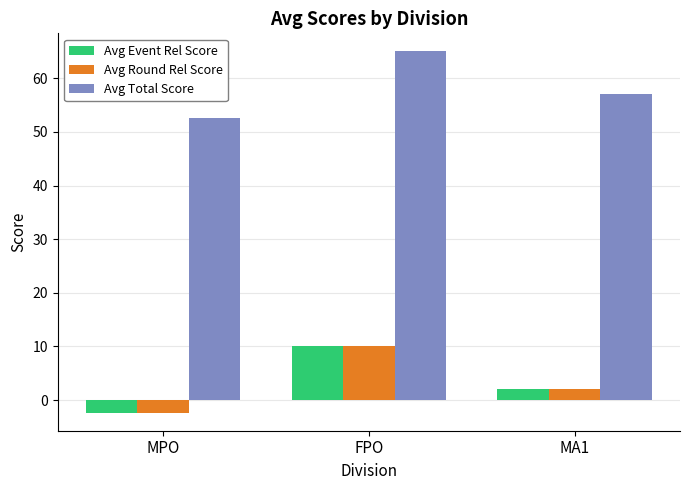

What is the value of the Avg Event Rel Score bar at the 2nd from the left?

10.0